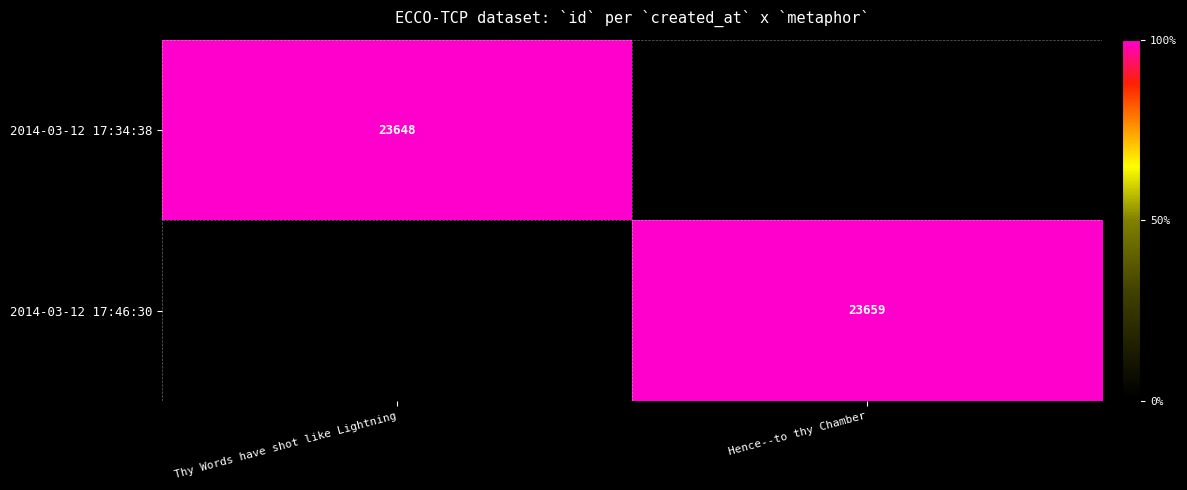

True or false: 2014-03-12 17:34:38 has a value of 39234 at Thy Words have shot like Lightning.

False